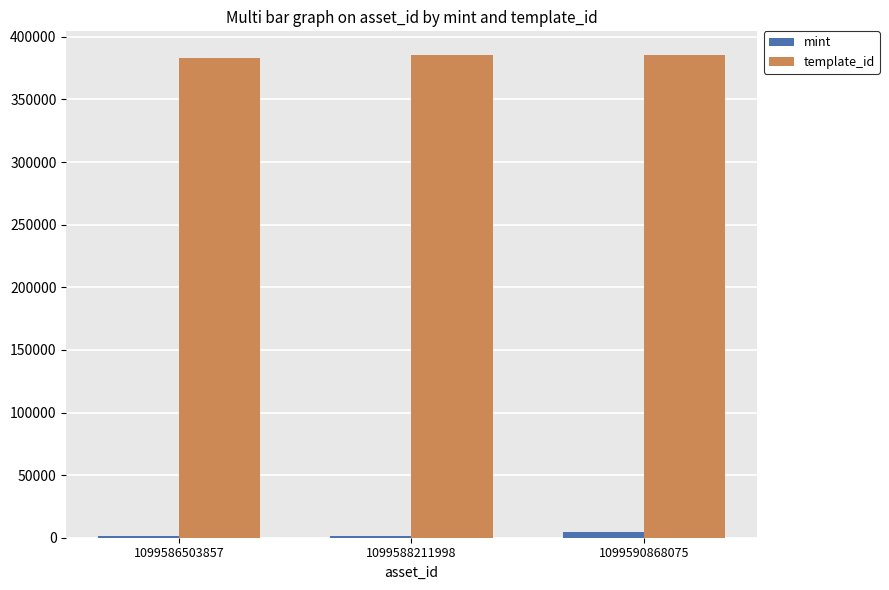

Is it true that template_id equals 213721 at 1099588211998?

False